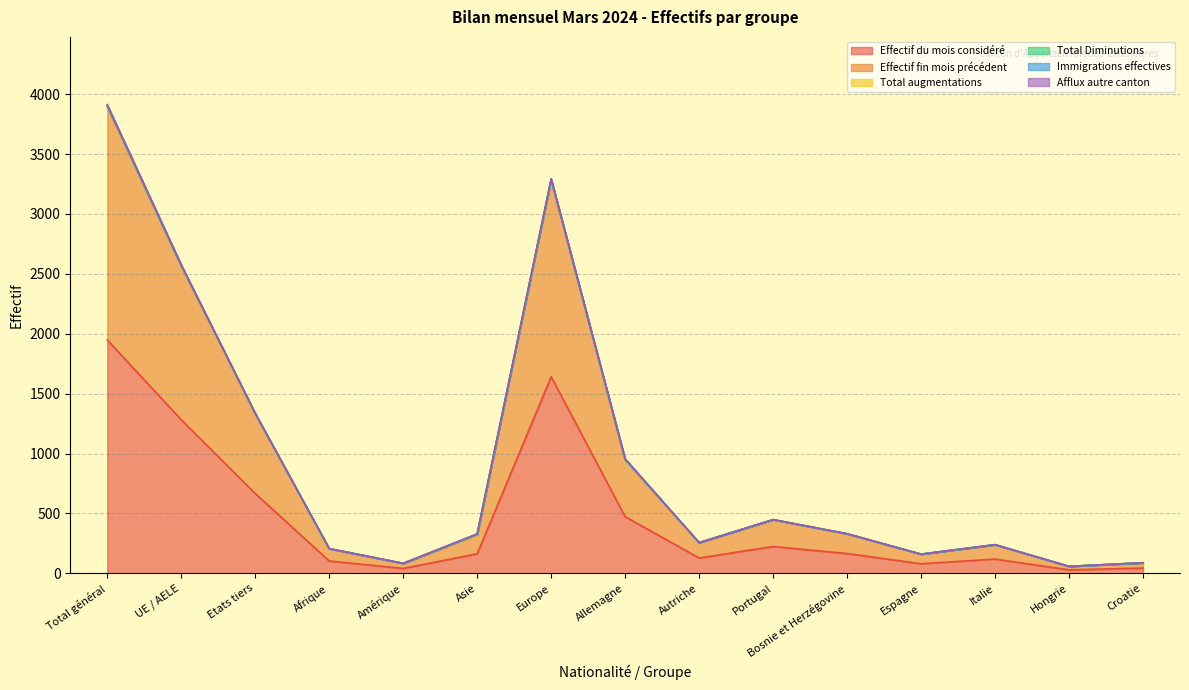

At which label does Effectif du mois considéré reach its peak?

Total général